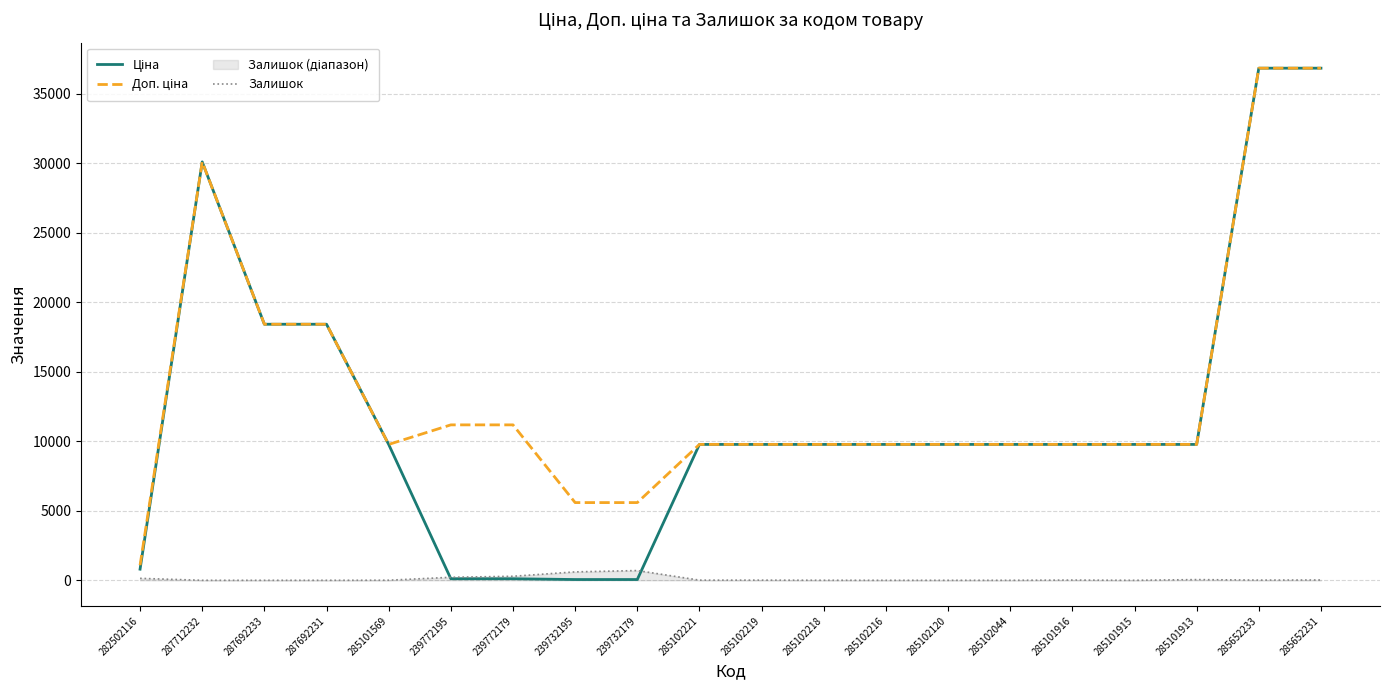

List the series in order of their peak value, lowest first.

Залишок, Ціна, Доп. ціна